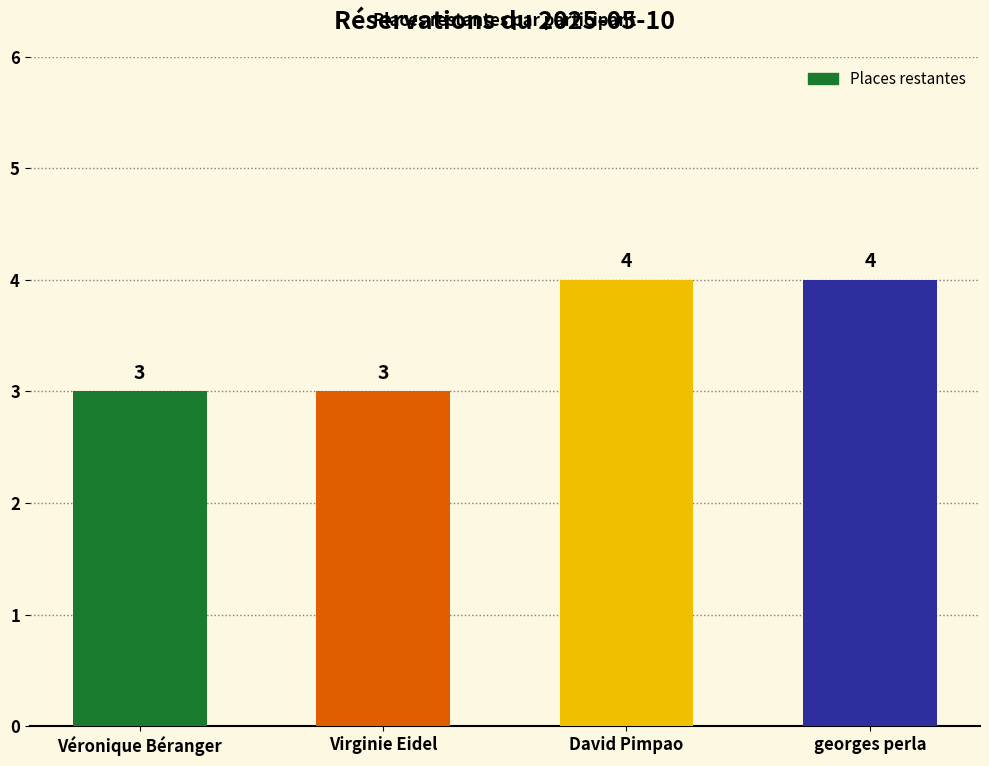

The value at Véronique Béranger is 4. True or false?

False